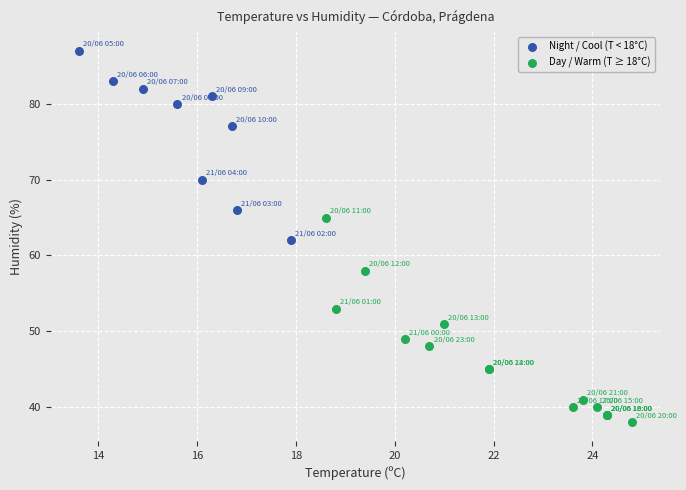

What are all the series names shown in the legend?

Night / Cool (T < 18°C), Day / Warm (T ≥ 18°C)